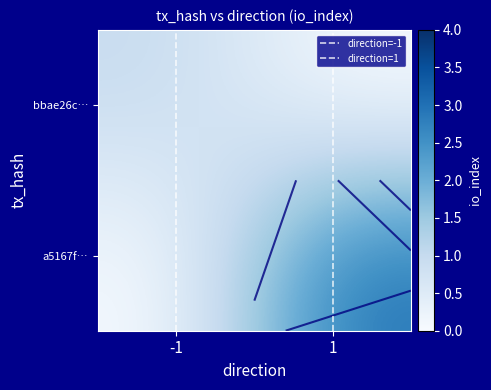

The value of bbae26c… at 1 is 0. True or false?

False